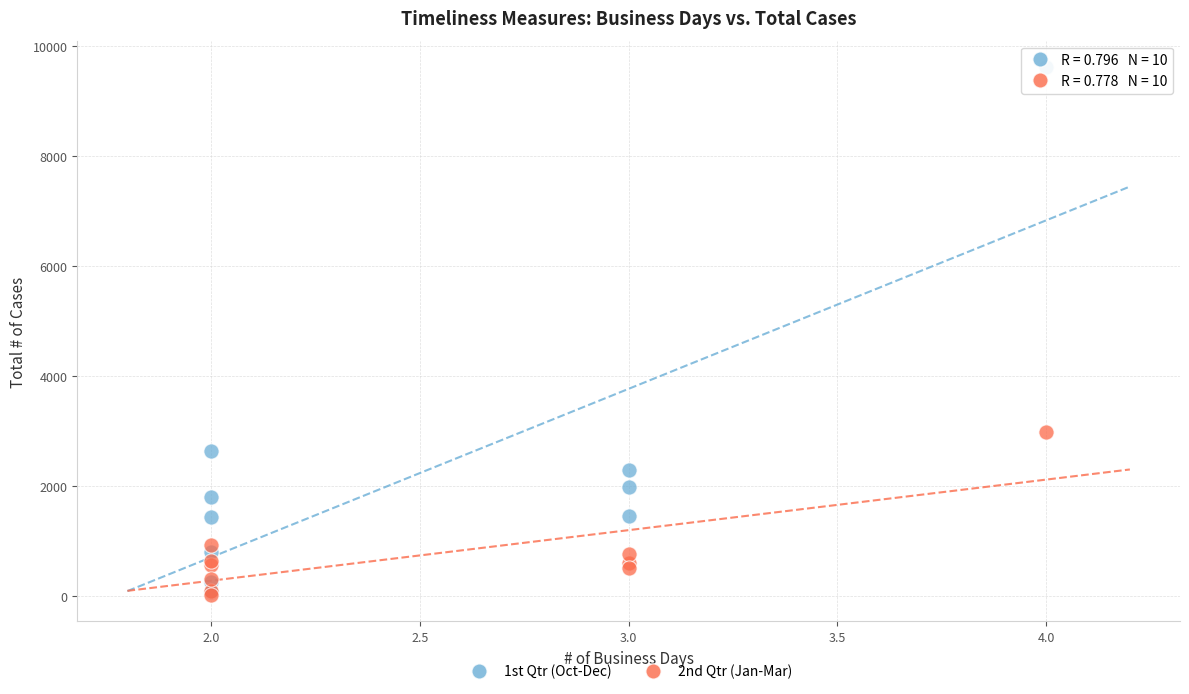

Across all series, what Y value is closest to 4822?

2979